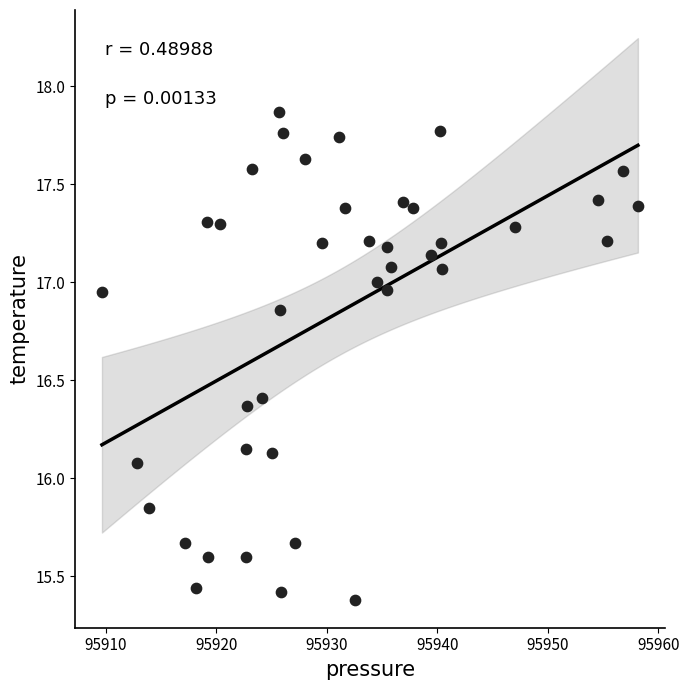

What is the range of X values (max minus min)?

48.5